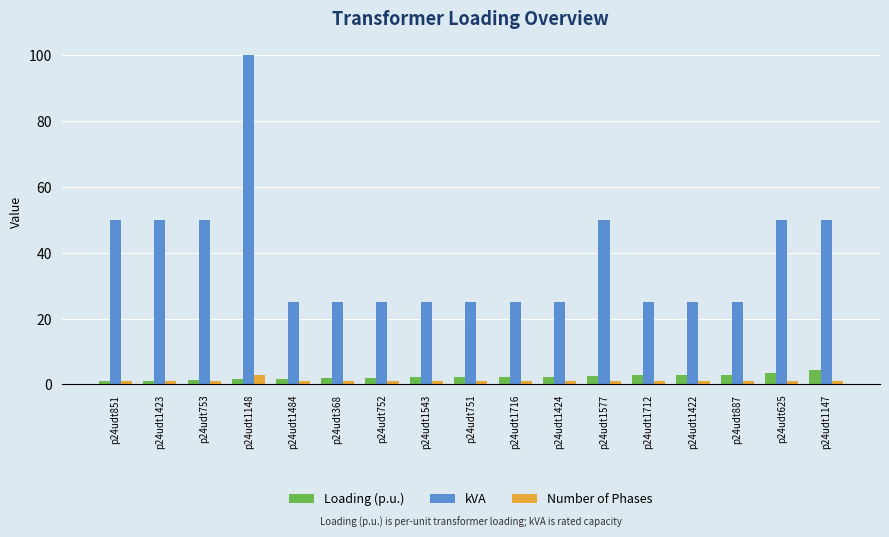

What is the lowest value of the kVA series?

25.0